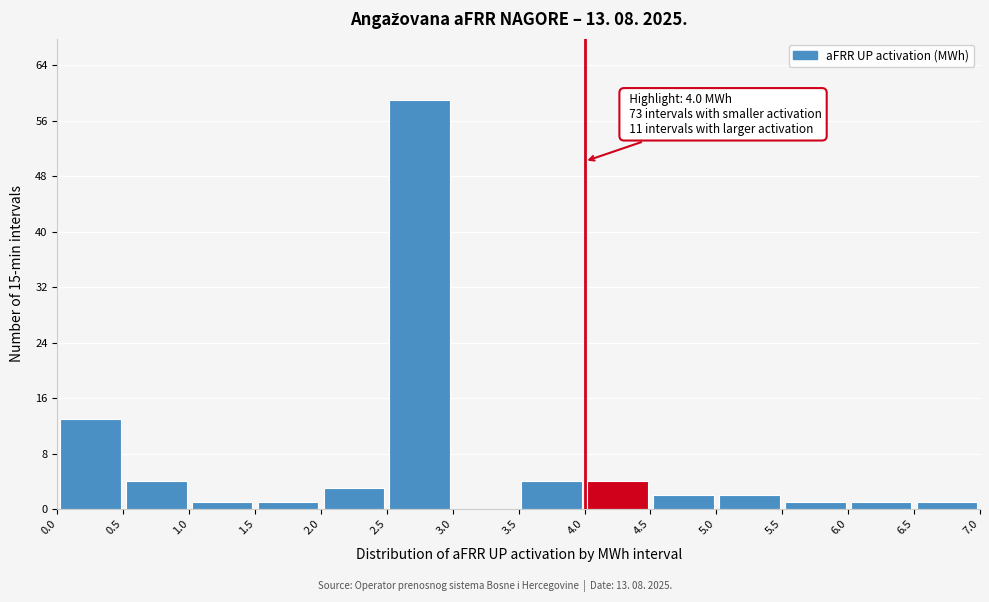

Over which range of the x-axis is the bar tallest?

2.5 to 3.0